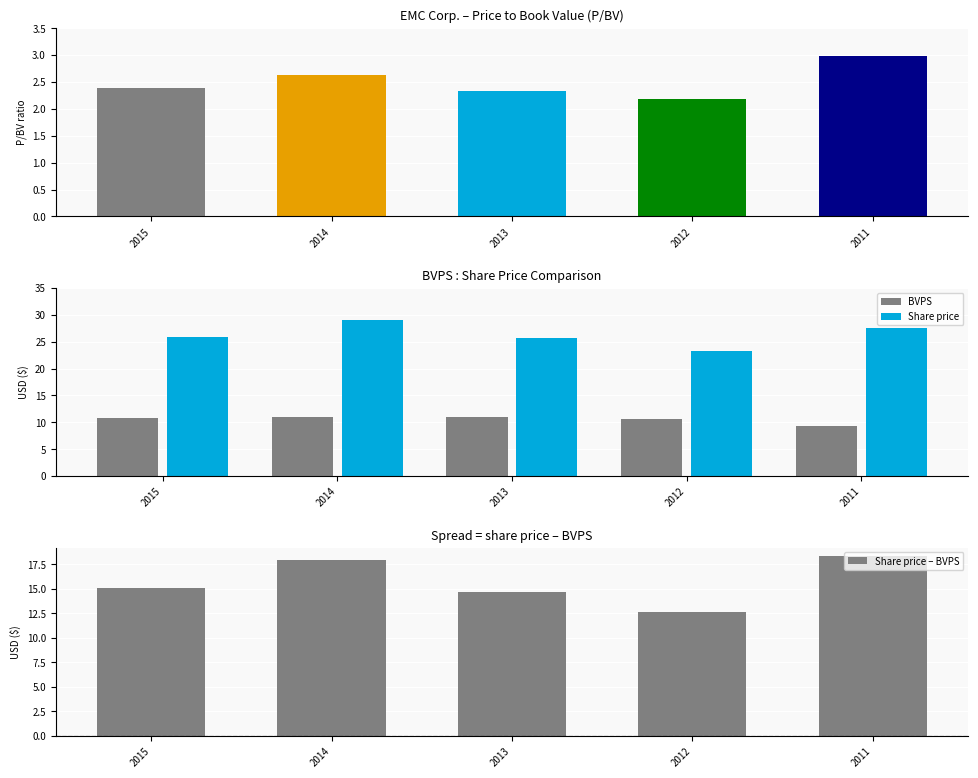

What is the spread (max minus min) of values at 2015?

15.1